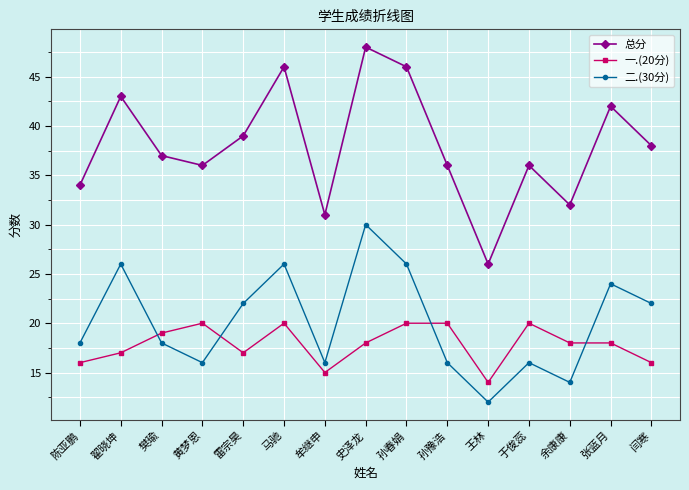

What is the difference between the maximum and minimum values in the 一.(20分) series?

6